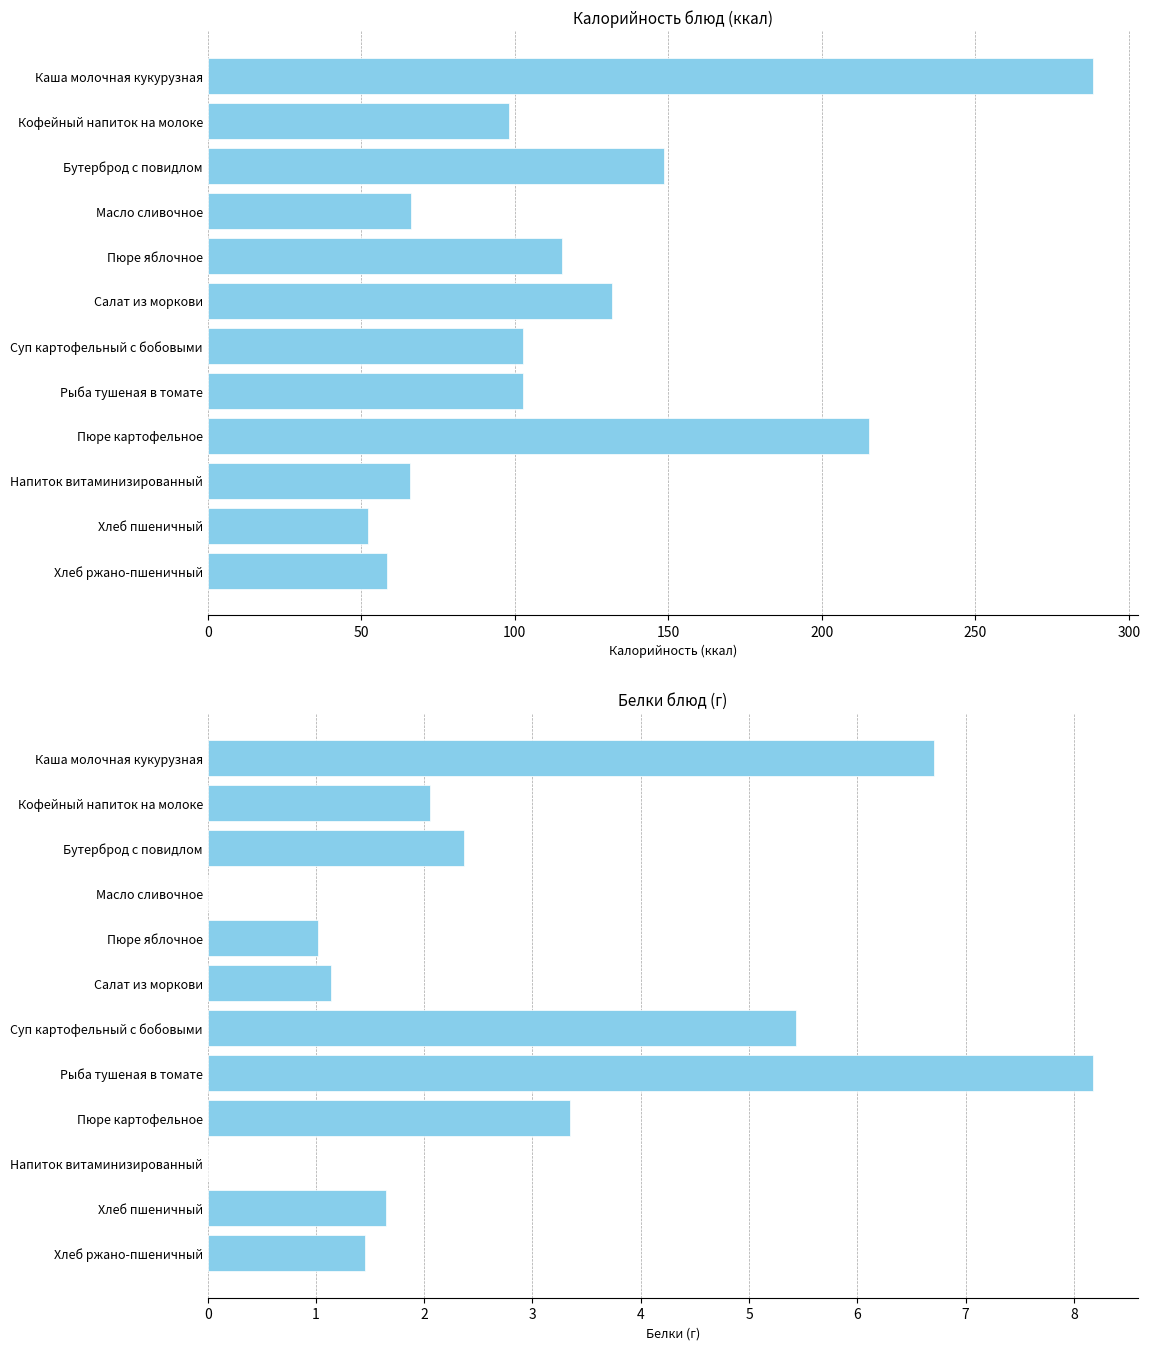

List the series in order of their overall mean, highest first.

Калорийность, Белки